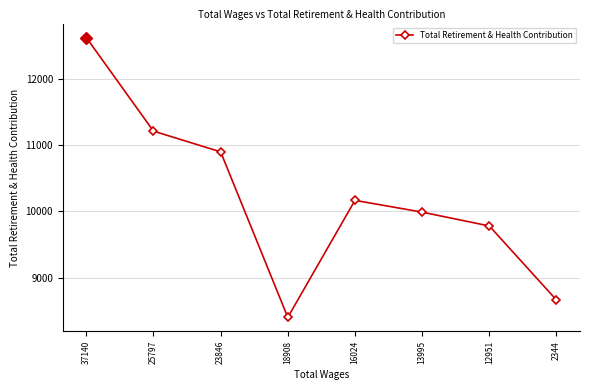

What is the greatest value displayed?

12628